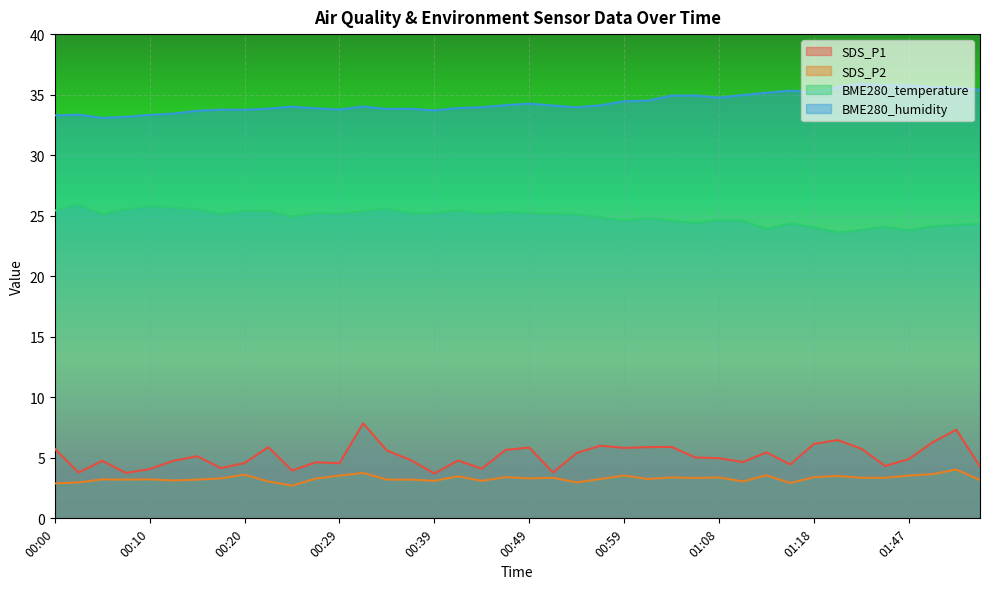

The value of BME280_humidity at 00:27 is 45.8. True or false?

False